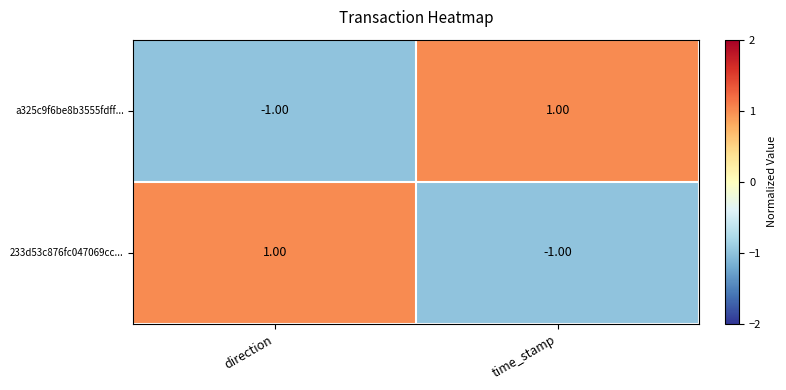

Which category has the highest value in the 233d53c876fc047069cc... series?

direction